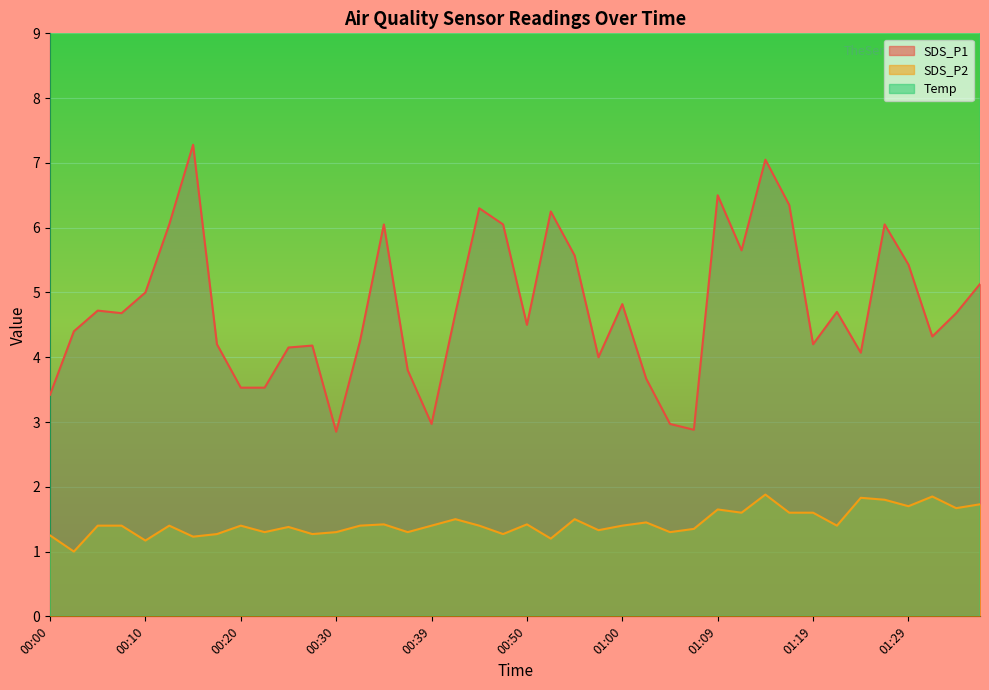

Which series has the largest range (max minus min)?

SDS_P1